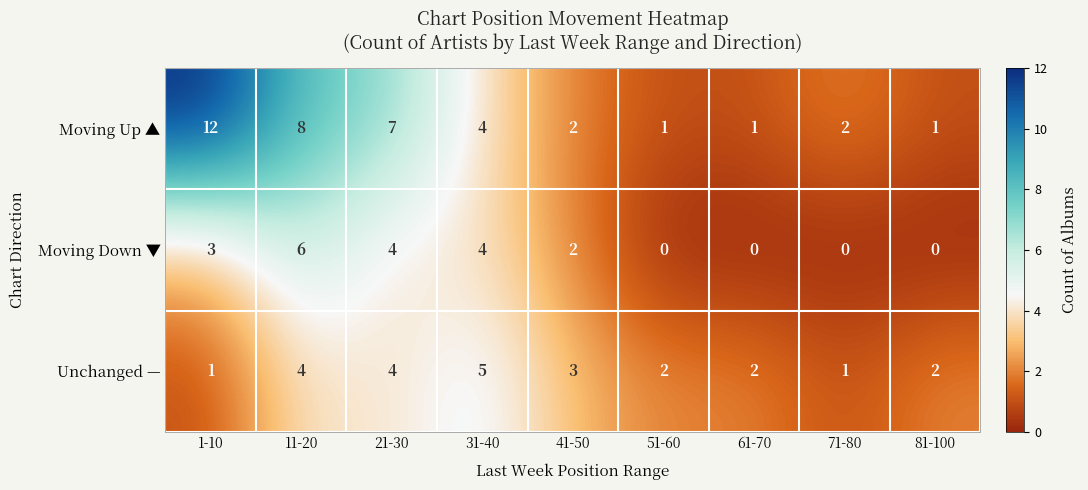

The Moving Up ▲ series shows 12 at 1-10. True or false?

True